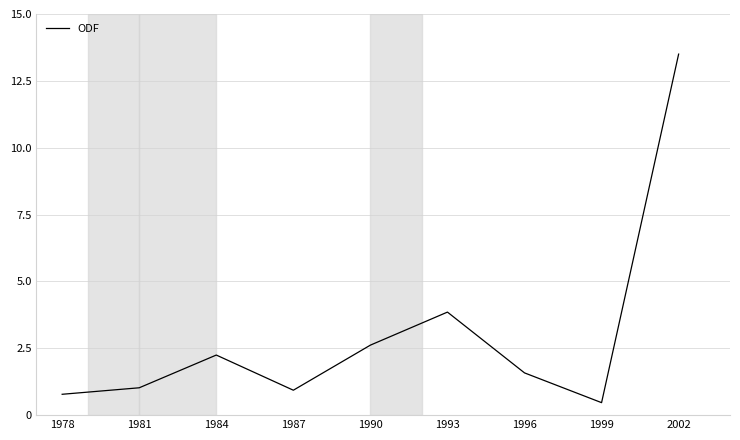

At which category does the chart reach its peak across all series?

2002